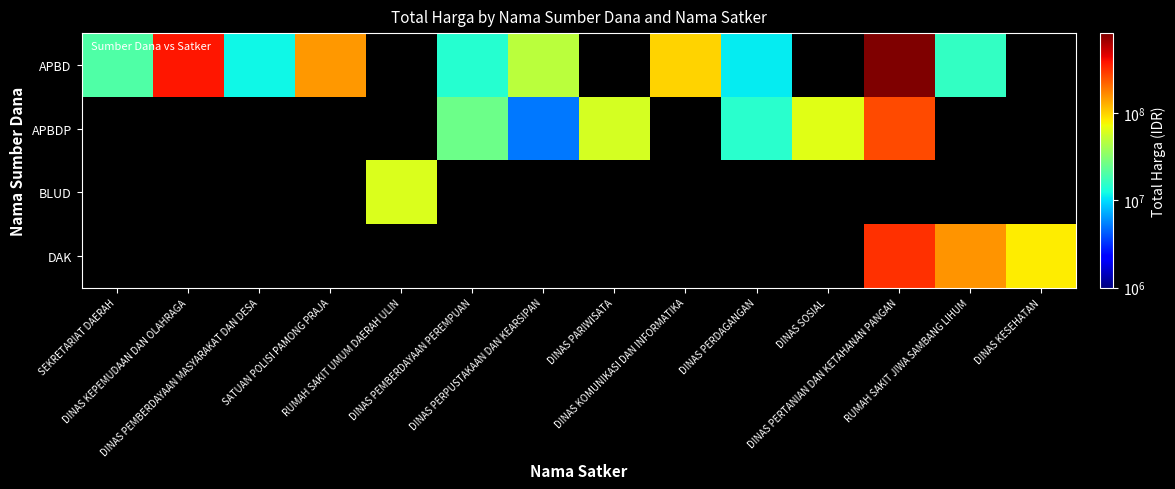

Which series has the largest range (max minus min)?

APBD